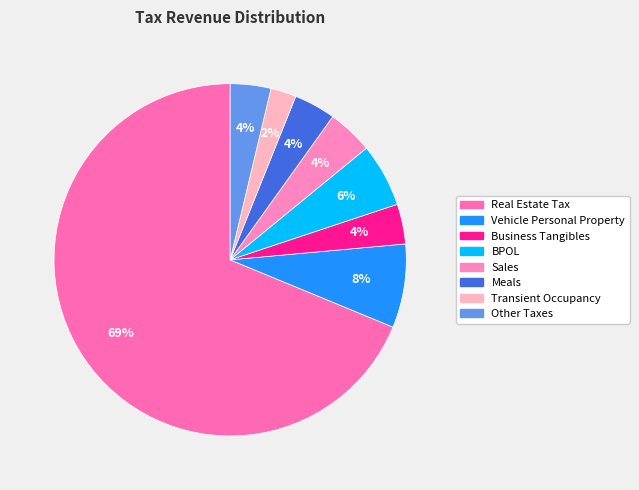

Count the number of slices in the pie.

8